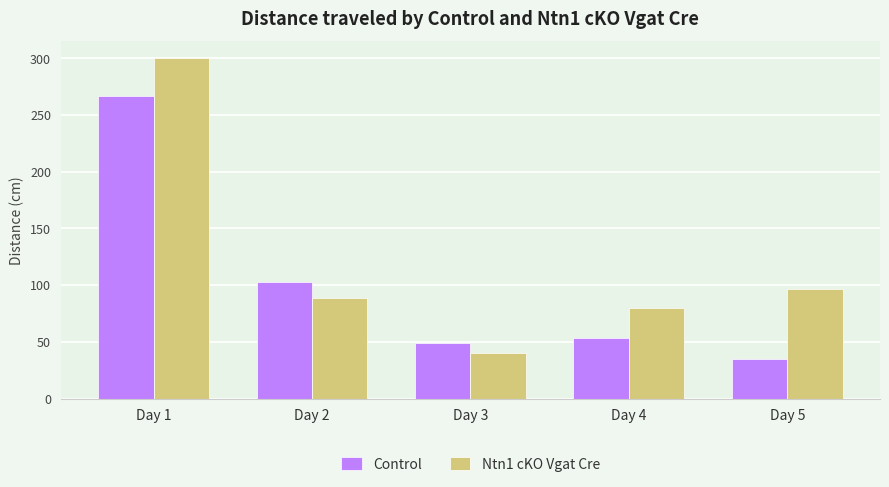

How many data points in Control are less than 53?

2